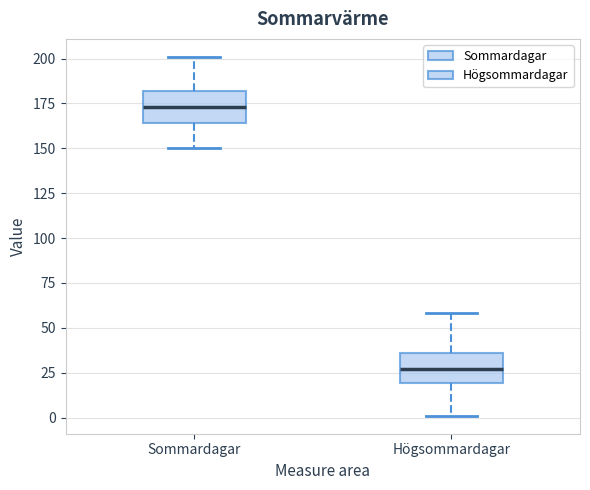

Which box's median line is the highest?

Sommardagar